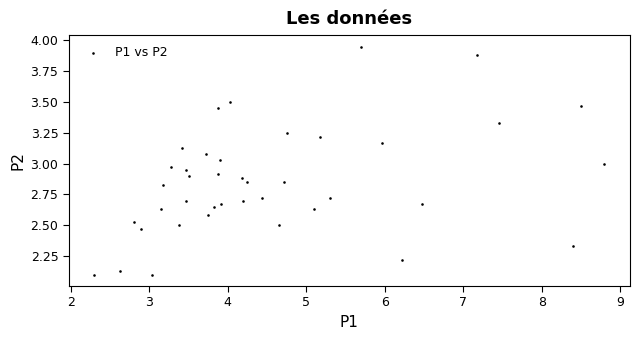

What is the range of X values (max minus min)?

6.5